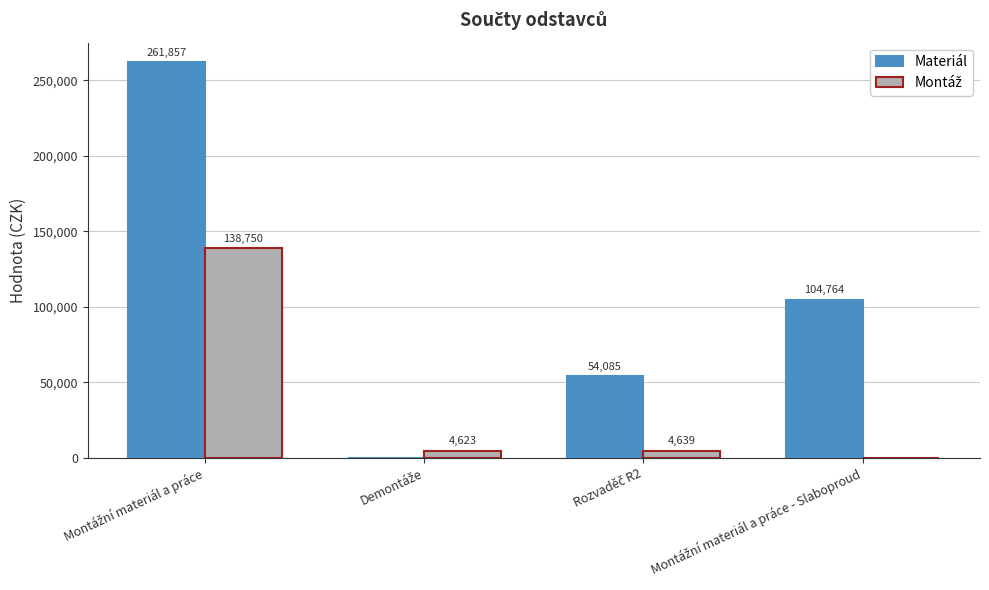

What is the maximum value shown in the chart?

261856.9